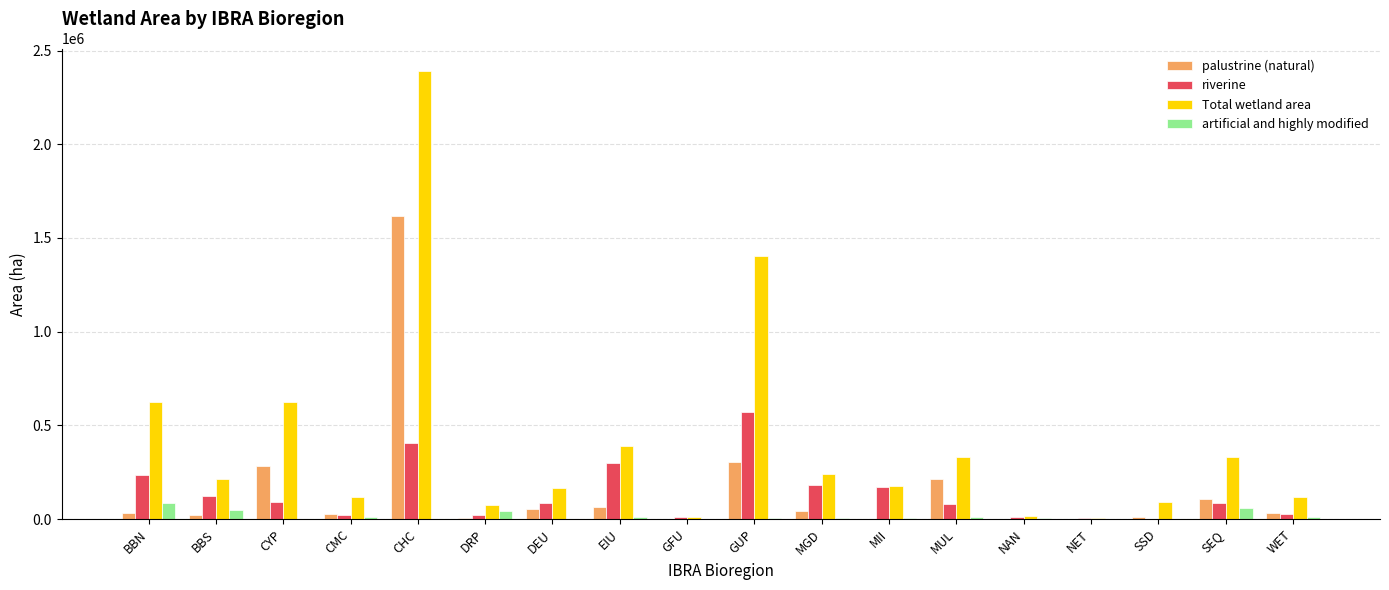

True or false: Total wetland area has a value of 2391374 at CHC.

True